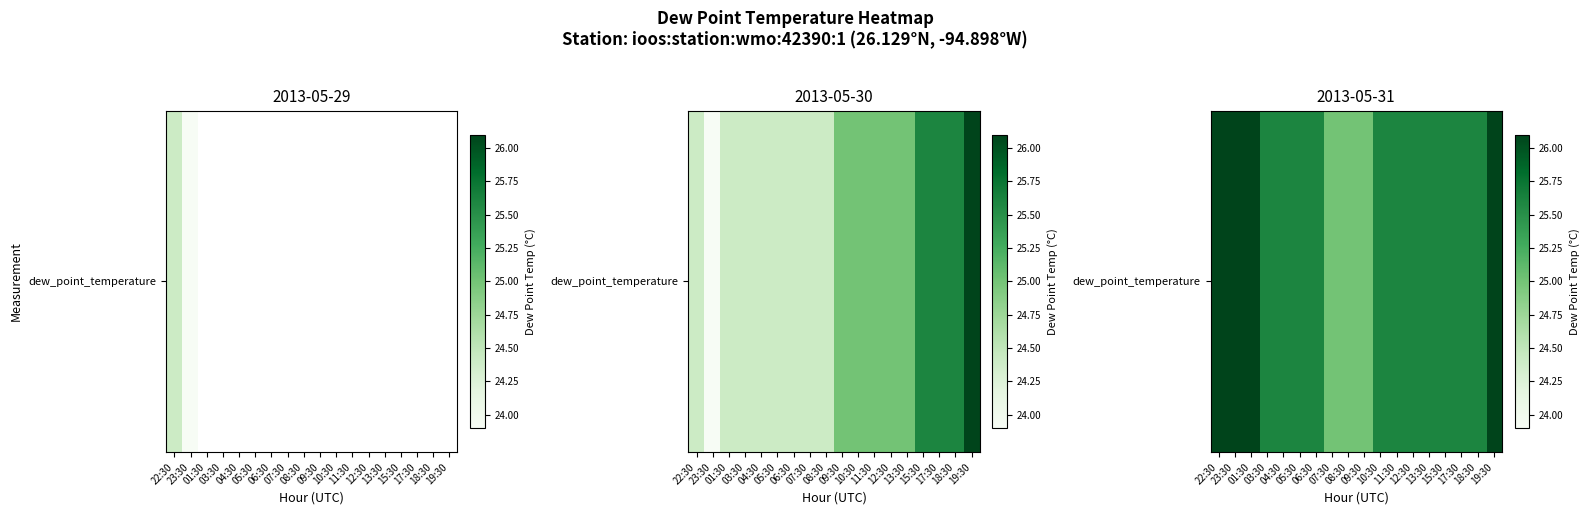

What is the change in value from 06:30 to 19:30?

+0.5